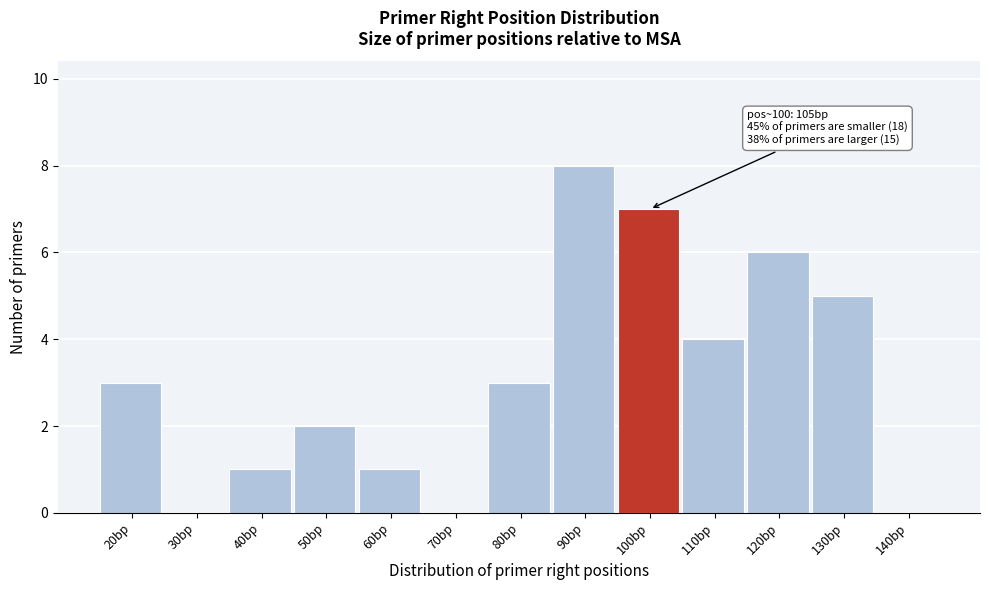

Reading left to right, what are all the values shown in this chart?

20bp=3	30bp=0	40bp=1	50bp=2	60bp=1	70bp=0	80bp=3	90bp=8	100bp=7	110bp=4	120bp=6	130bp=5	140bp=0